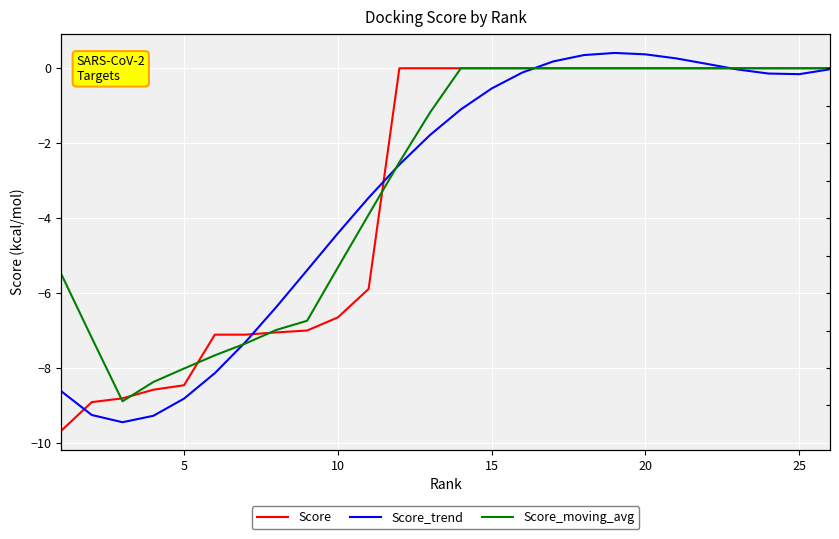

What are all the series names shown in the legend?

Score, Score_trend, Score_moving_avg